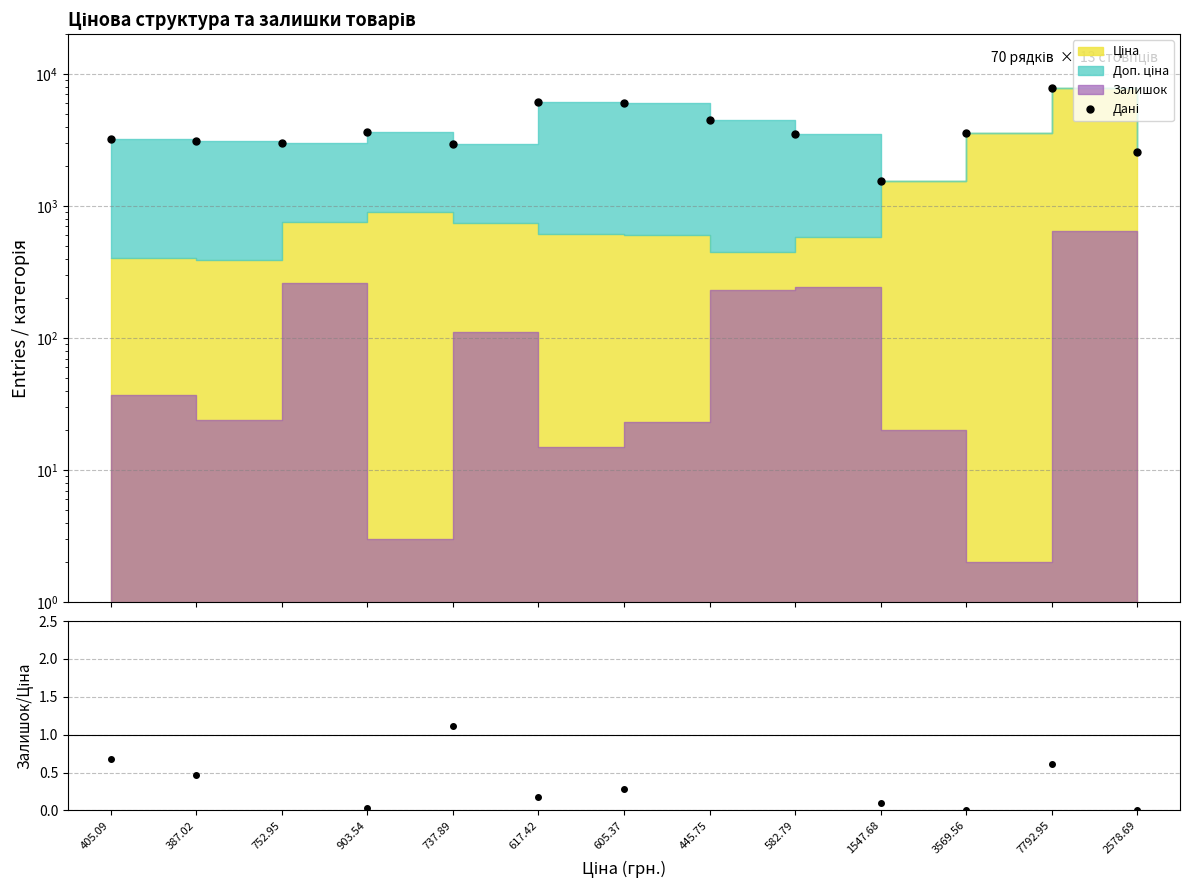

What position from the left is 7792.95?

12